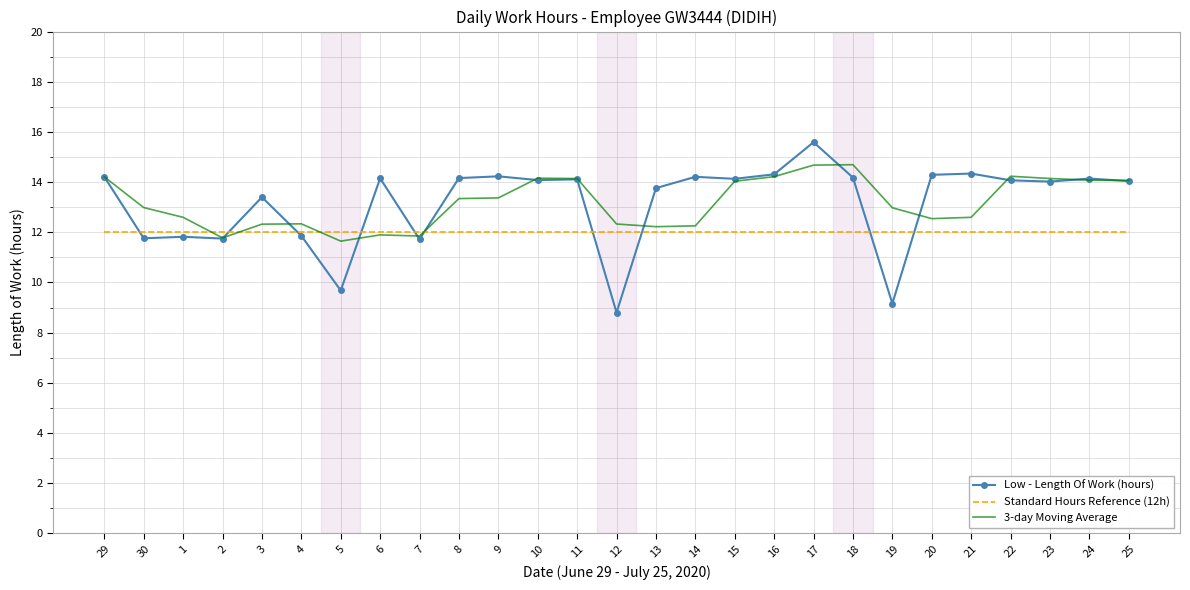

At 9, list the series in order from largest to smallest.

Low - Length Of Work (hours), 3-day Moving Average, Standard Hours Reference (12h)